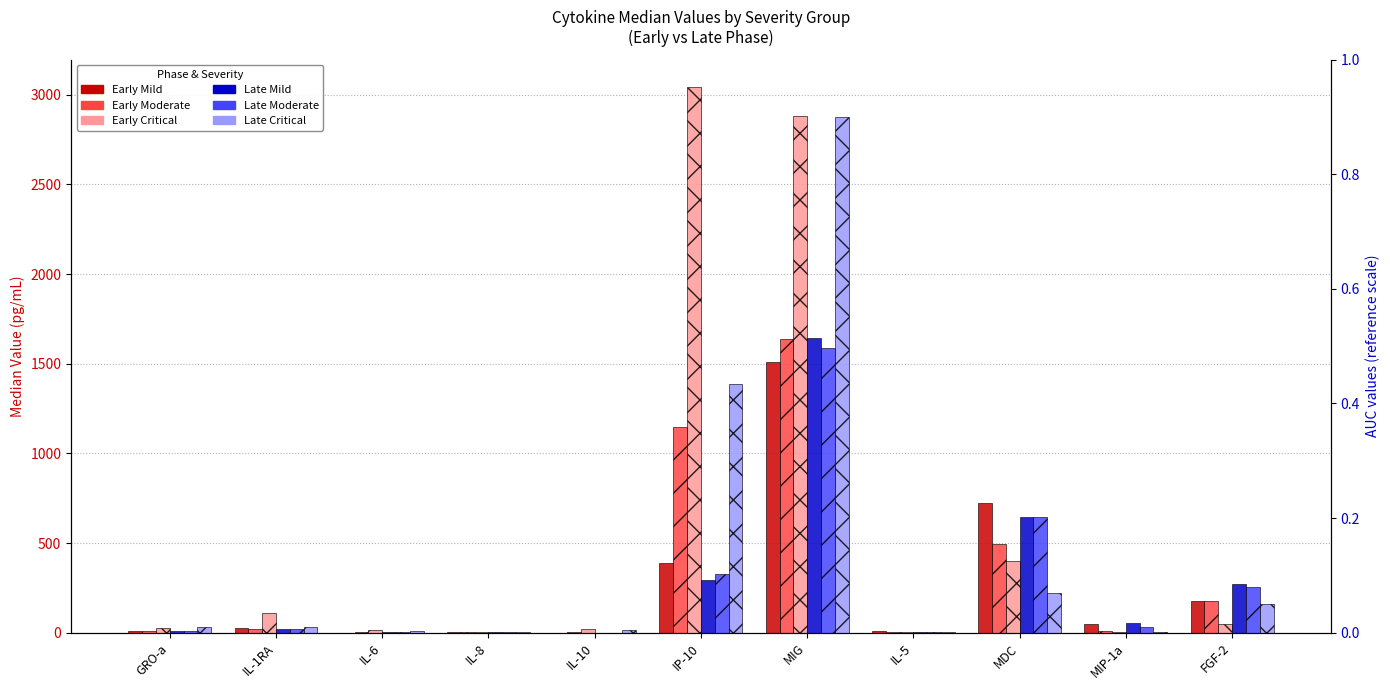

Reading left to right, list all the values displayed in this chart.

Early Mild: GRO-a=11.4	IL-1RA=24.4	IL-6=1.5	IL-8=3.1	IL-10=0.7	IP-10=391.1	MIG=1509.4	IL-5=8.3	MDC=724.9	MIP-1a=50.8	FGF-2=176.5
Early Moderate: GRO-a=11.4	IL-1RA=19.9	IL-6=4.8	IL-8=2.8	IL-10=6.0	IP-10=1145.7	MIG=1639.0	IL-5=3.9	MDC=495.4	MIP-1a=8.7	FGF-2=176.5
Early Critical: GRO-a=27.1	IL-1RA=107.8	IL-6=15.8	IL-8=5.8	IL-10=19.5	IP-10=3044.6	MIG=2880.4	IL-5=2.7	MDC=399.2	MIP-1a=5.3	FGF-2=48.9
Late Mild: GRO-a=11.0	IL-1RA=18.9	IL-6=2.7	IL-8=2.9	IL-10=1.4	IP-10=295.1	MIG=1642.6	IL-5=7.0	MDC=644.8	MIP-1a=52.4	FGF-2=270.7
Late Moderate: GRO-a=12.0	IL-1RA=19.4	IL-6=2.5	IL-8=4.0	IL-10=0.7	IP-10=326.6	MIG=1590.1	IL-5=4.3	MDC=648.3	MIP-1a=32.2	FGF-2=253.7
Late Critical: GRO-a=32.2	IL-1RA=32.5	IL-6=10.4	IL-8=6.2	IL-10=18.4	IP-10=1389.0	MIG=2879.1	IL-5=2.8	MDC=220.3	MIP-1a=5.3	FGF-2=163.0